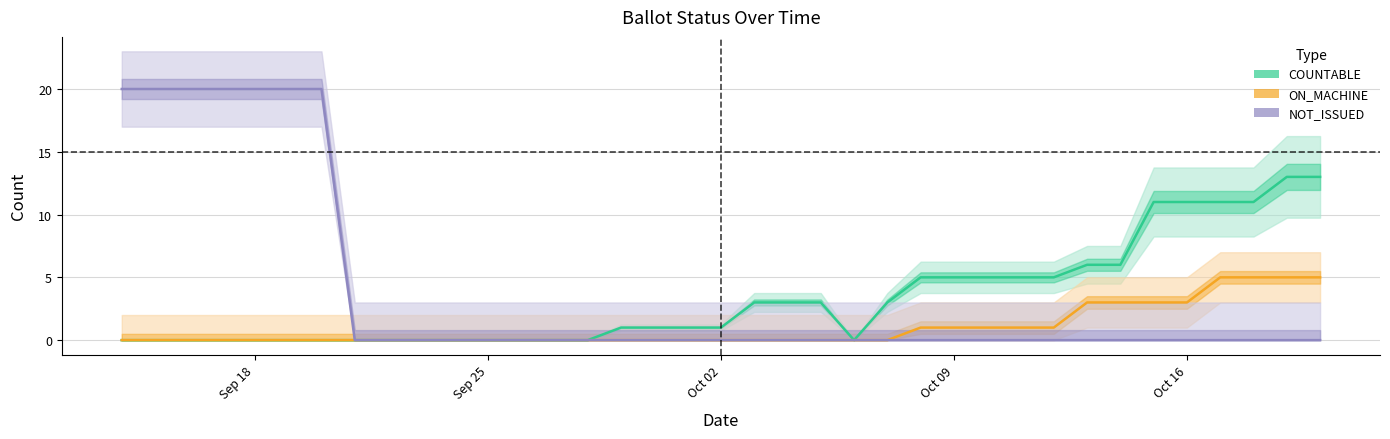

What is the difference between the second highest and minimum values in the ON_MACHINE series?

5